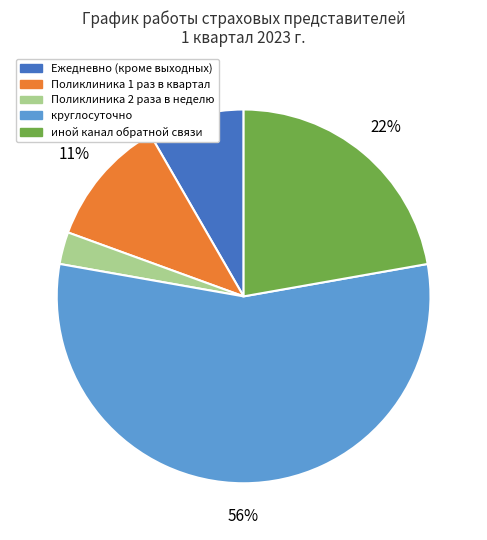

Do Ежедневно (кроме выходных) and Поликлиника 2 раза в неделю together represent more than half of the pie?

No